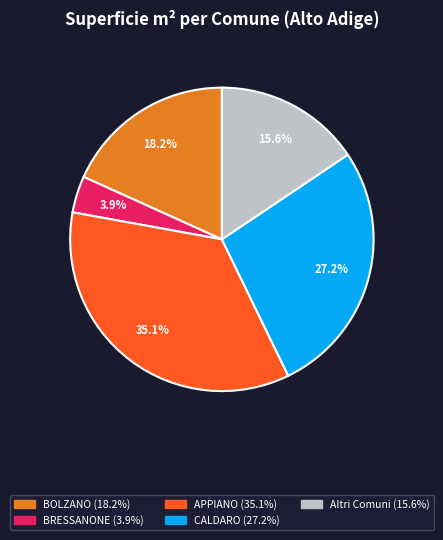

Does any single category account for the majority?

No